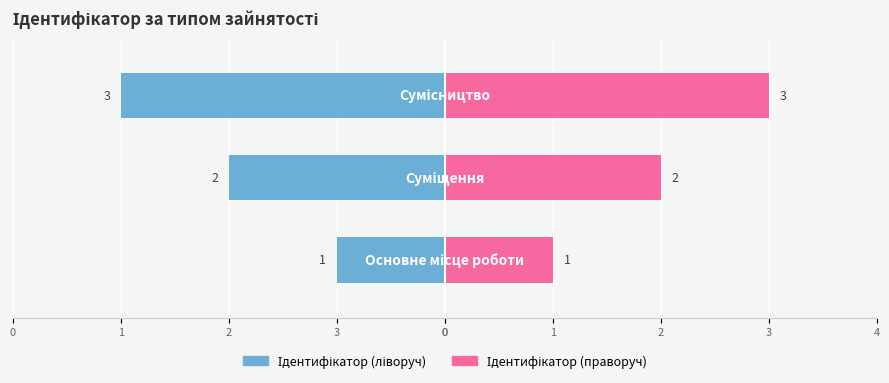

Are the bars horizontal?

Yes